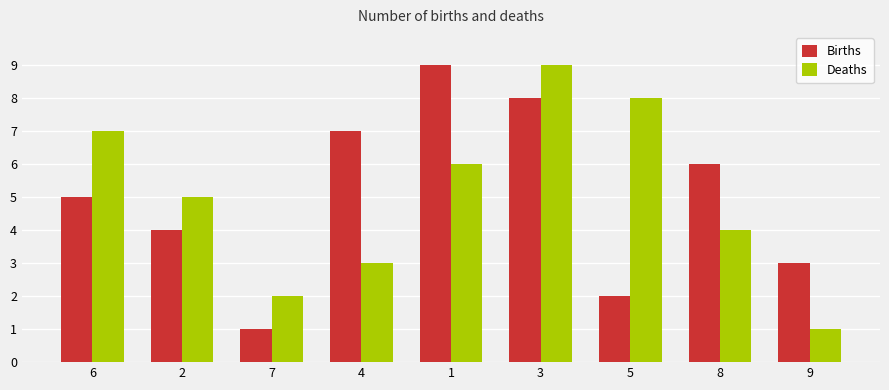

What is the difference between the maximum and minimum values in the Births series?

8